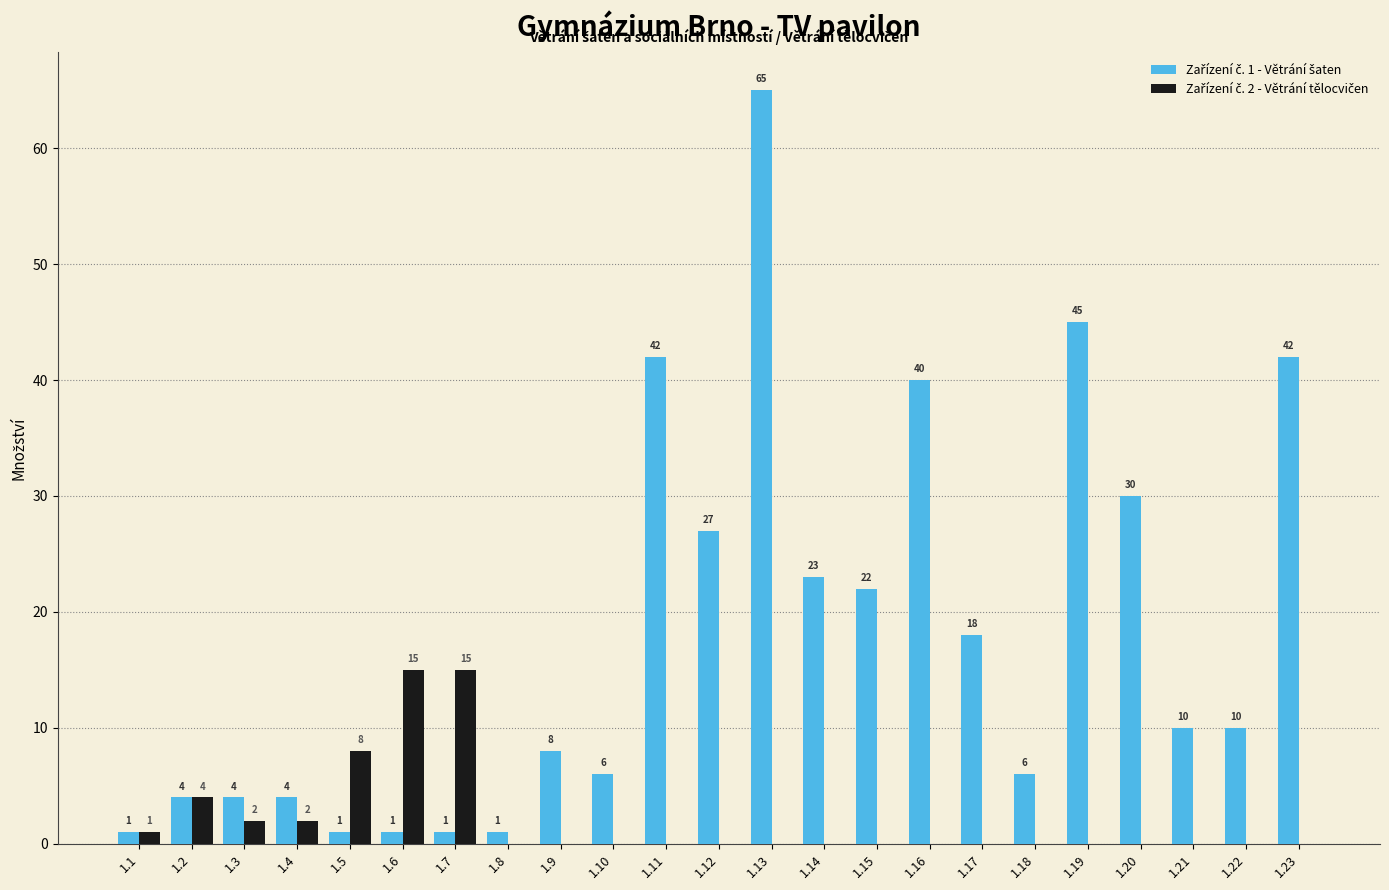

What is the total value across all series at 1.16?

40